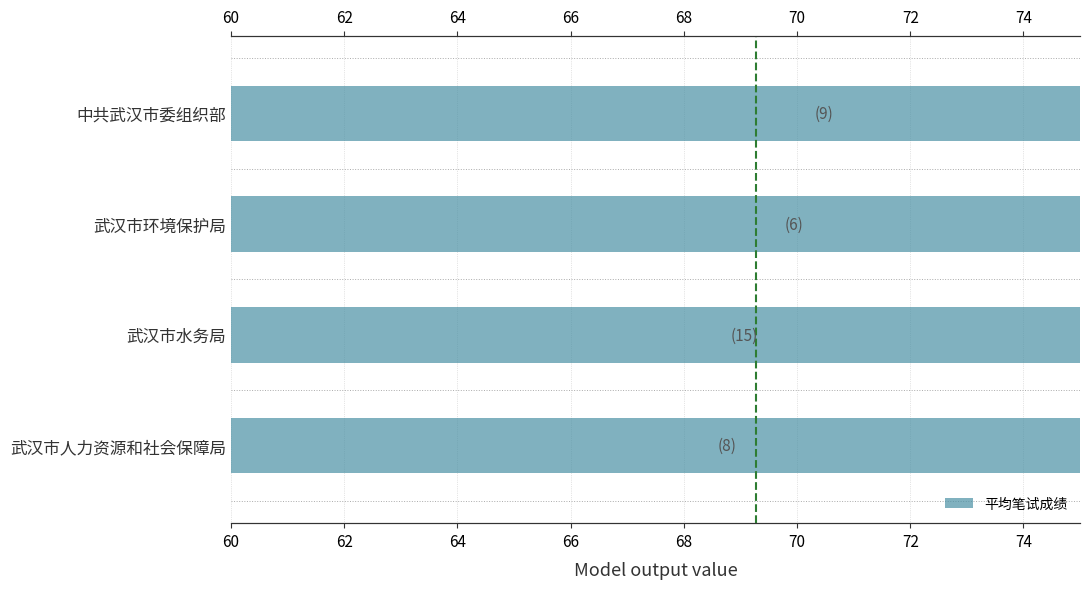

How many data points are less than 69?

2